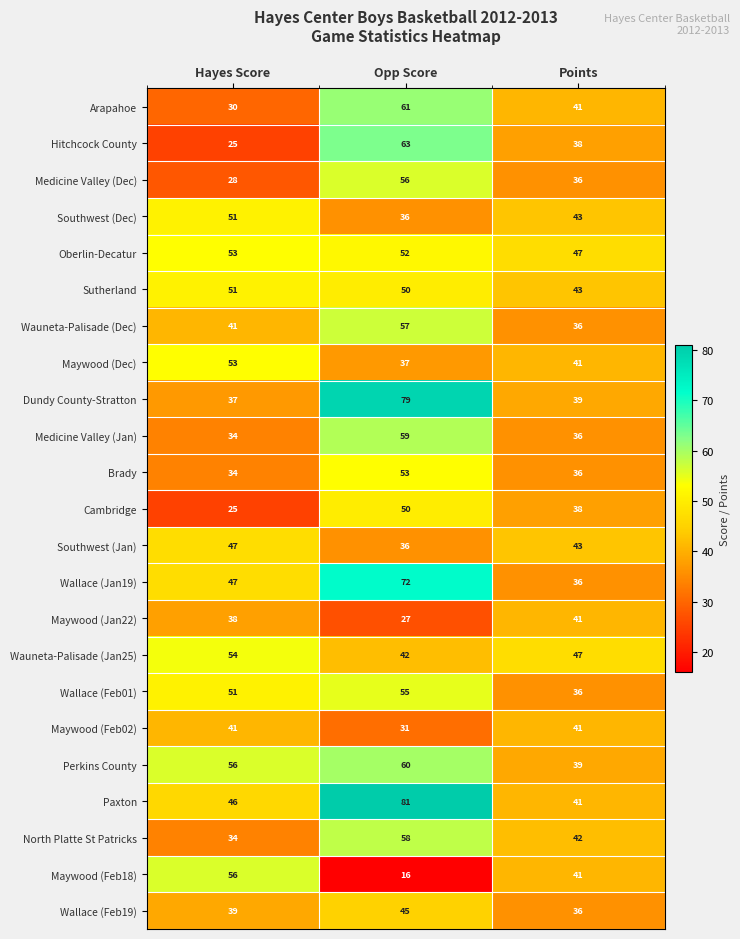

Is the value of Sutherland at Opp Score greater than the value of Wallace (Feb19) at Hayes Score?

Yes